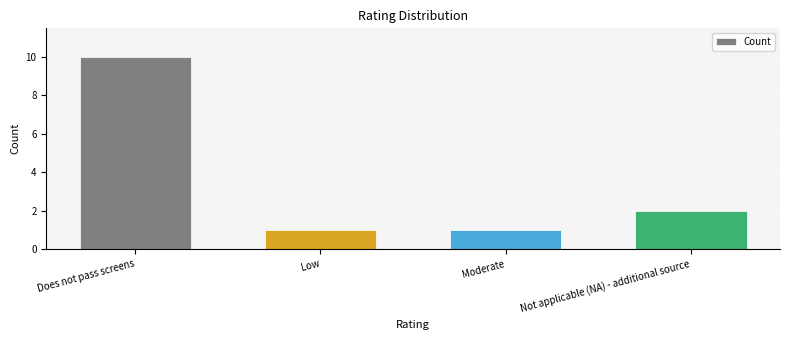

Where is the data nearest to the value 5?

Not applicable (NA) - additional source